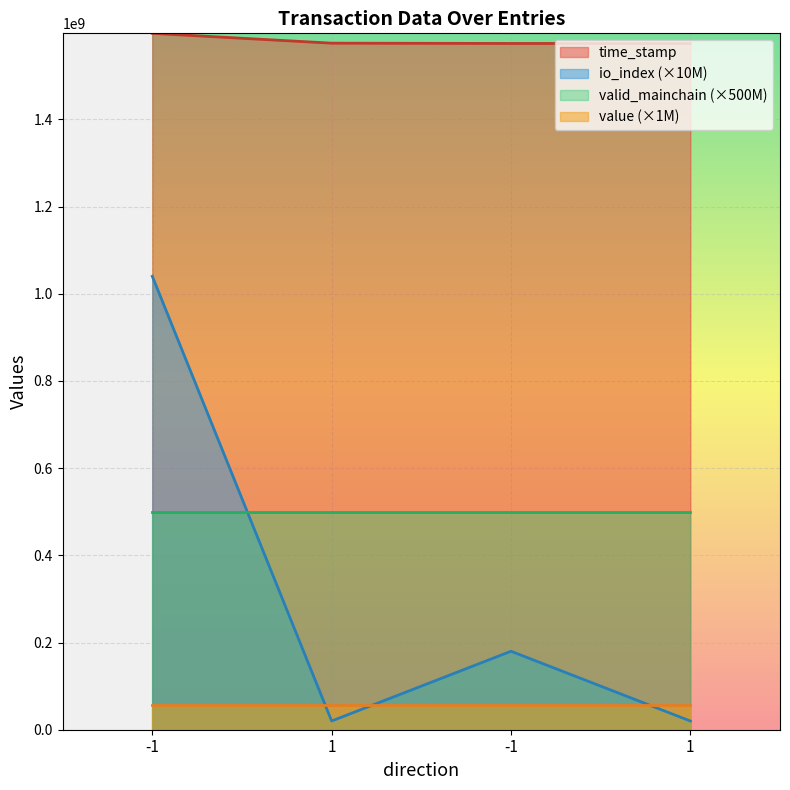

Rank the series by their maximum value, from lowest to highest.

value (×1M), valid_mainchain (×500M), io_index (×10M), time_stamp